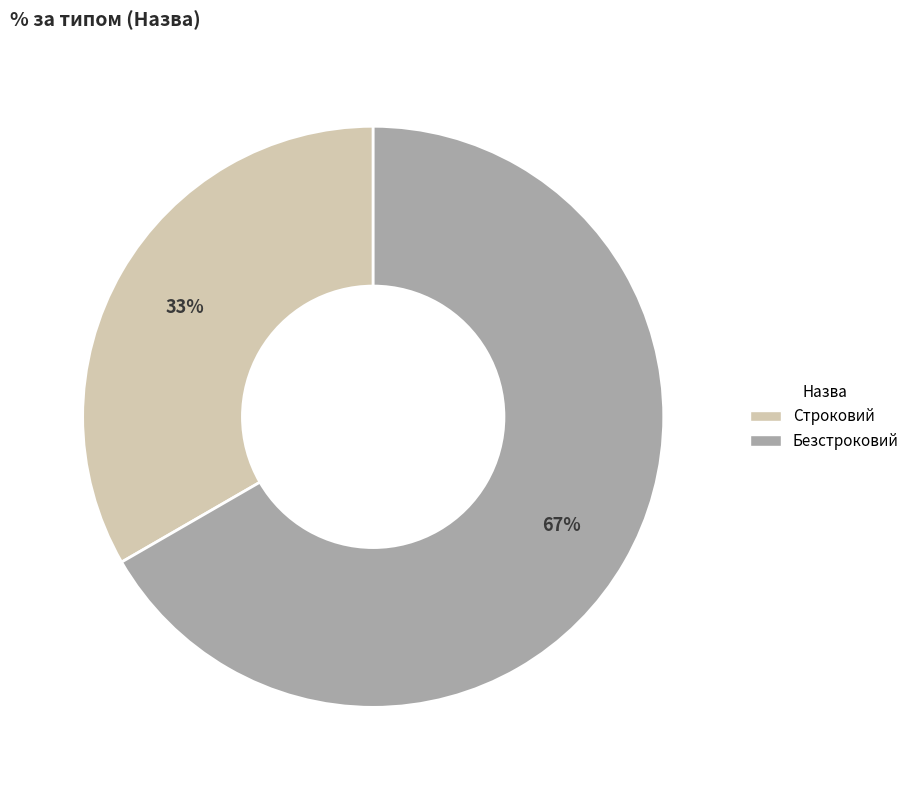

Which has a higher value, Строковий or Безстроковий?

Безстроковий